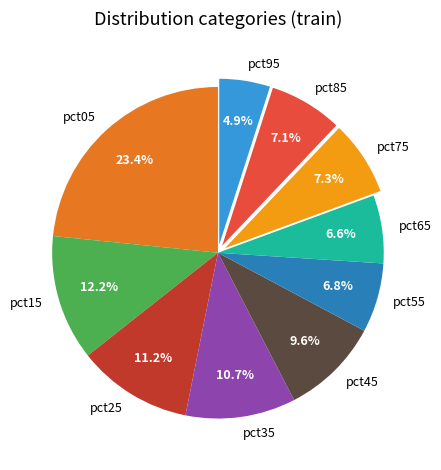

How many slices are in this pie chart?

10